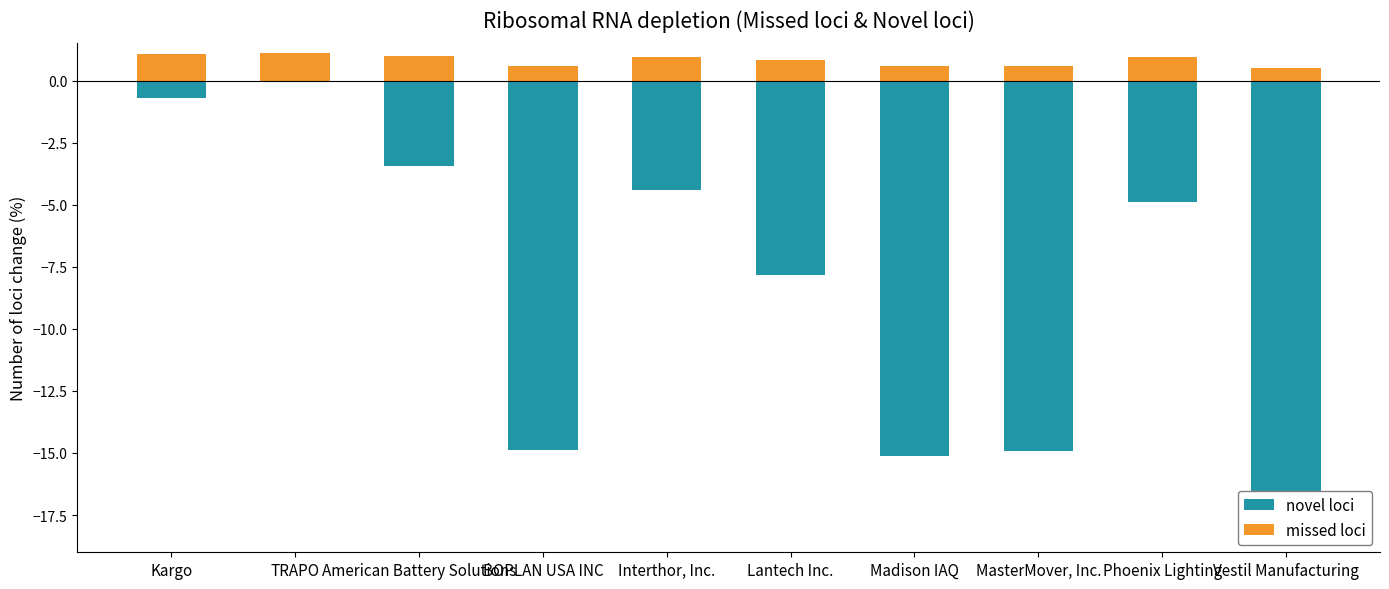

What is the maximum value shown in the chart?

1.1